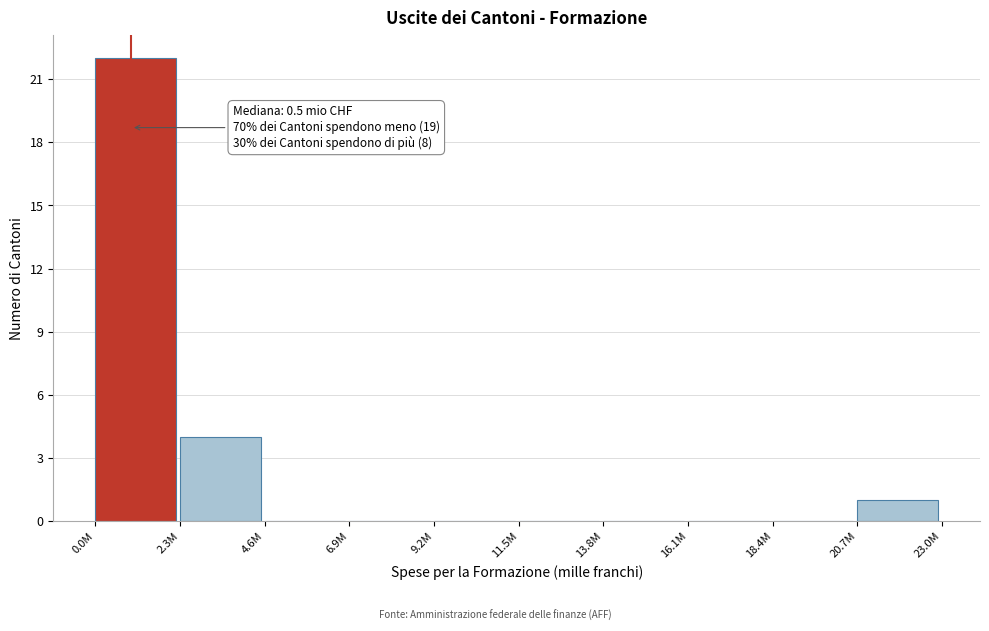

Reading right to left, transcribe all the data shown in this chart.

20.7M=1	18.4M=0	16.1M=0	13.8M=0	11.5M=0	9.2M=0	6.9M=0	4.6M=0	2.3M=4	0.0M=22